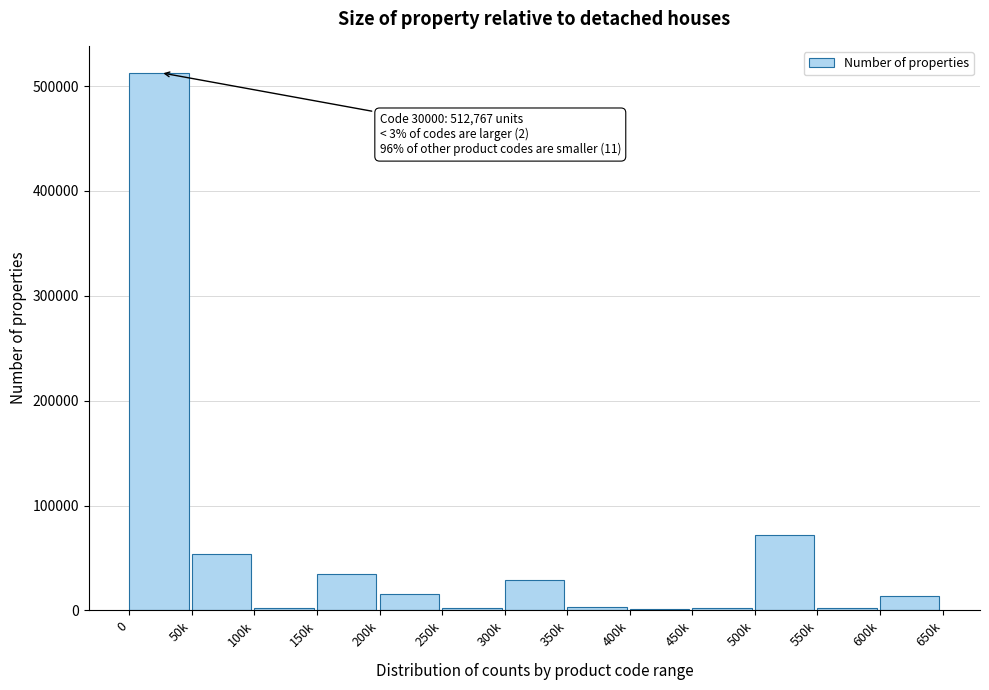

Is it true that the value at 0 is 807035?

False